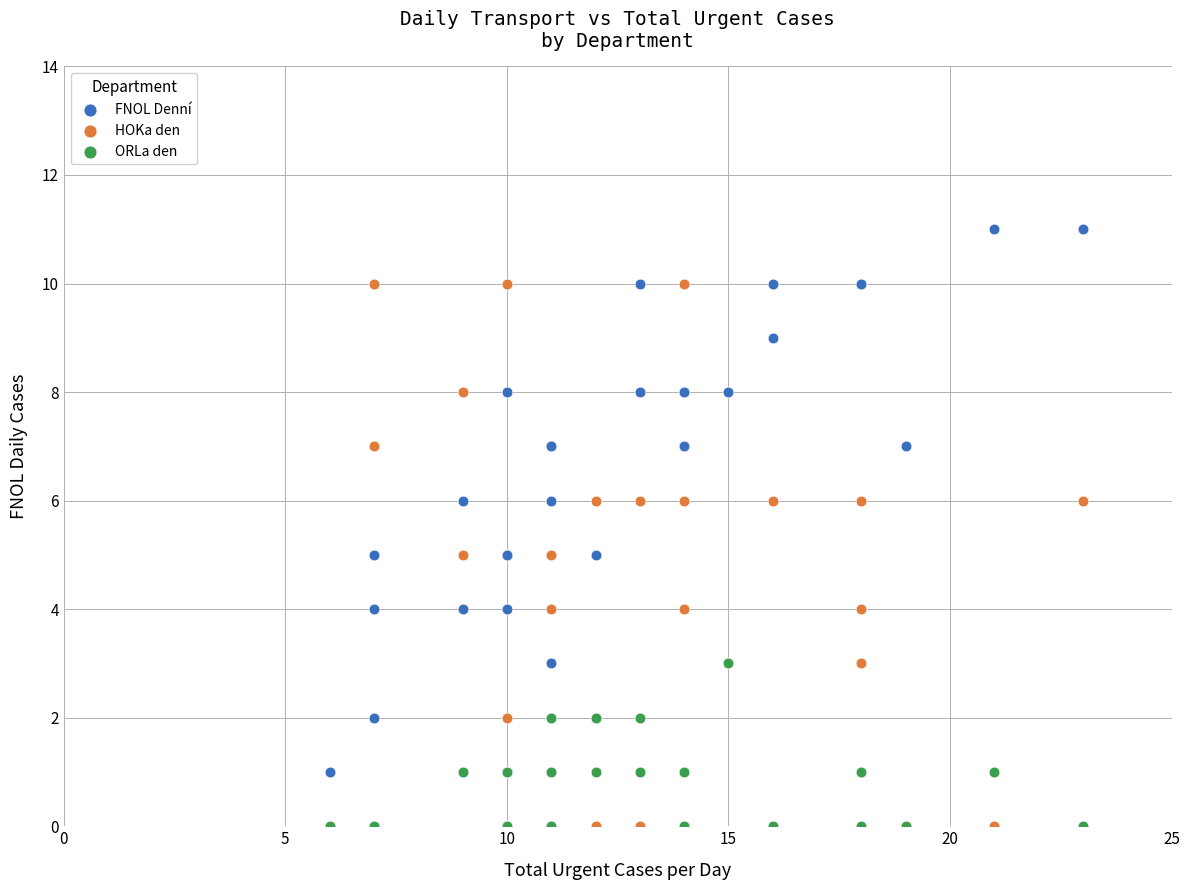

What are all the series names shown in the legend?

FNOL Denní, HOKa den, ORLa den